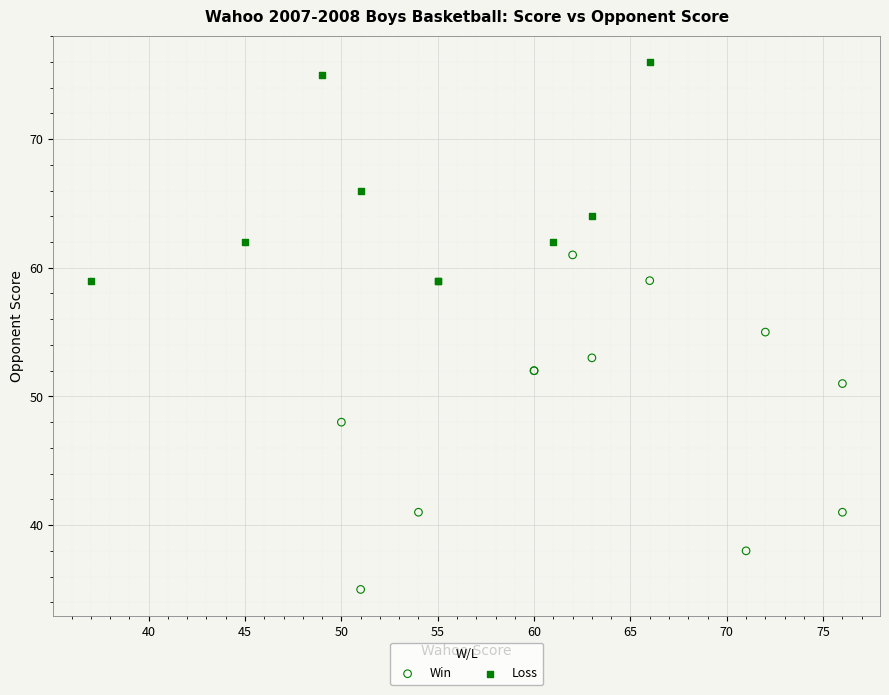

What are all the series names shown in the legend?

Win, Loss